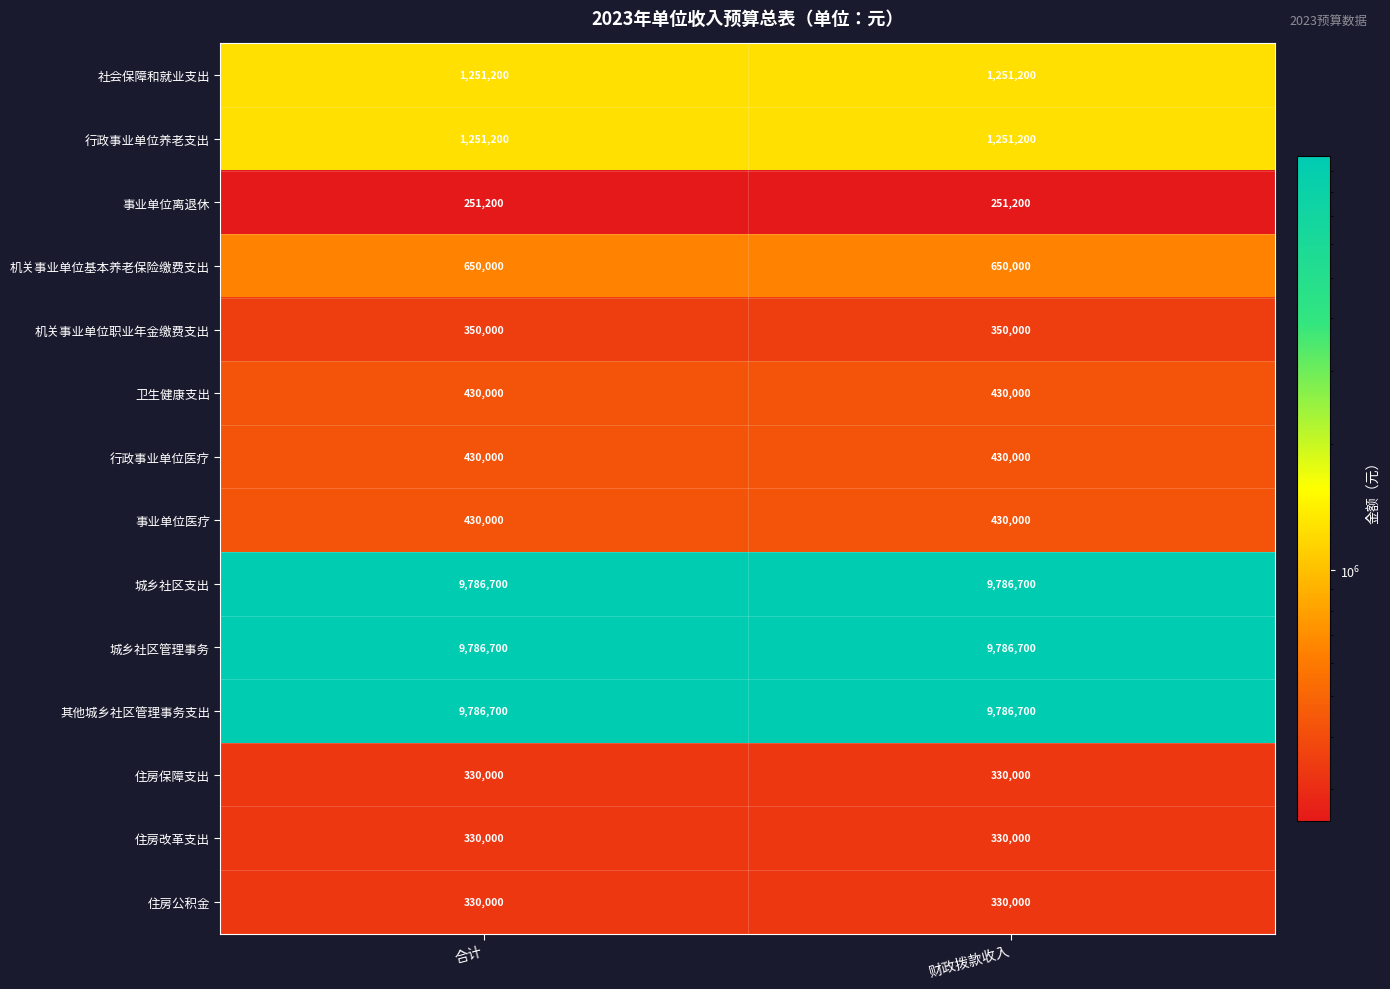

The value of 卫生健康支出 at 财政拨款收入 is 430000. True or false?

True